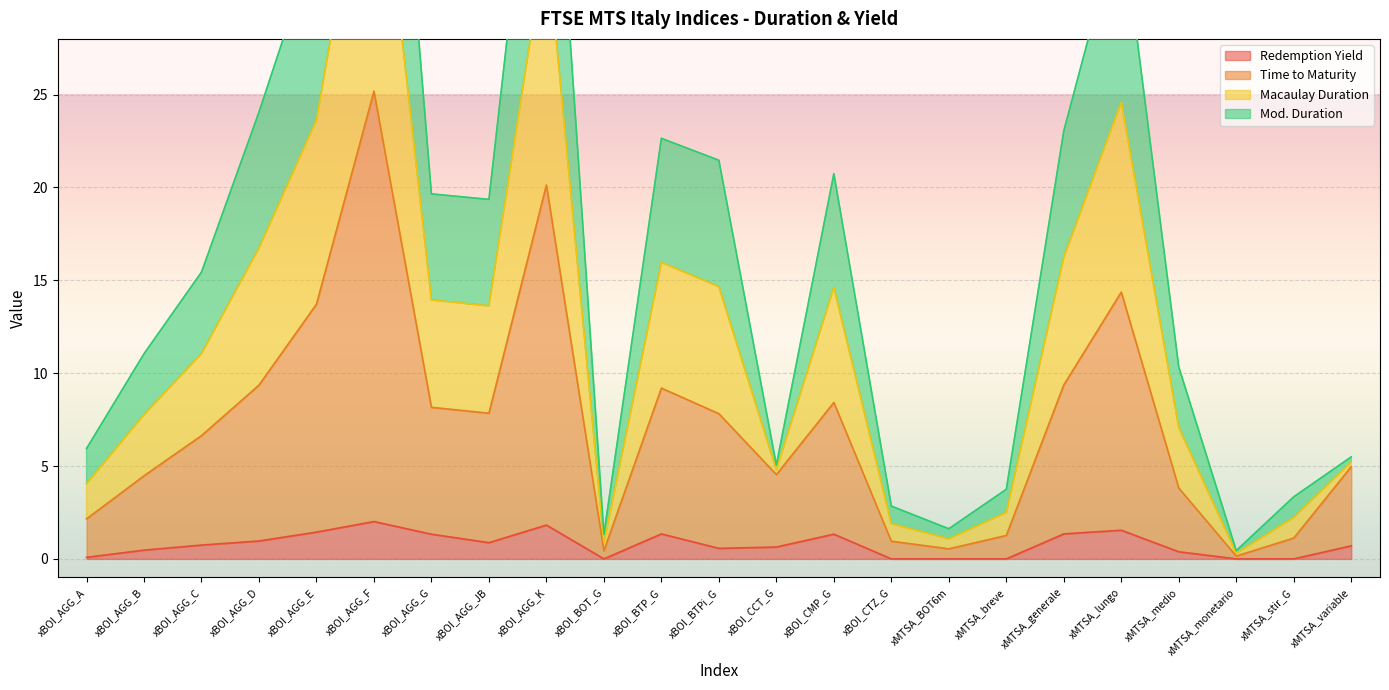

Is it true that Redemption Yield equals 1.8 at xBOI_AGG_K?

True